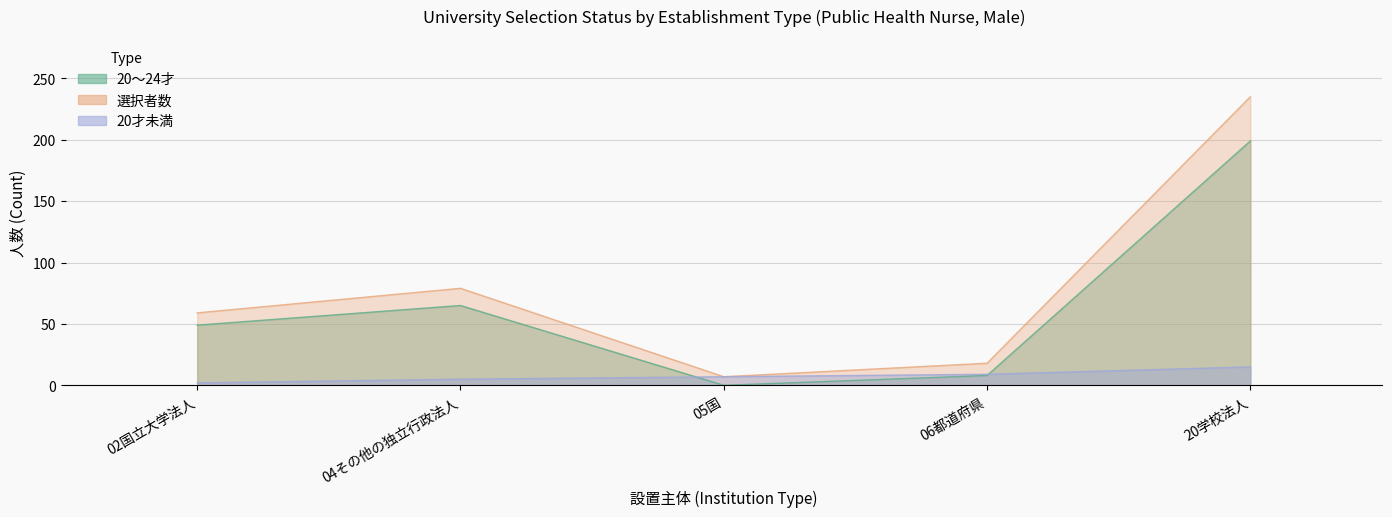

List the labels in order of 1学年定員 value, largest first.

20学校法人, 04その他の独立行政法人, 02国立大学法人, 06都道府県, 05国